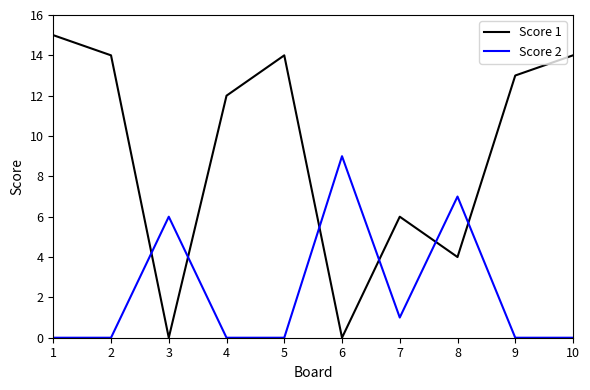

Between which two adjacent categories do Score 2 and Score 1 first intersect?

2 and 3